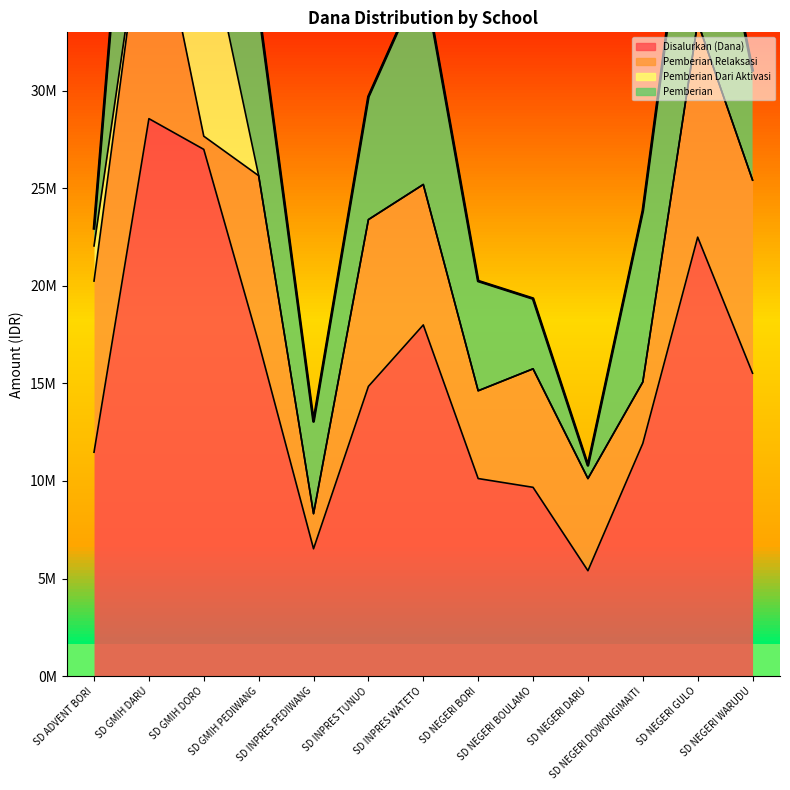

True or false: Pemberian and Disalurkan (Dana) cross at least once.

False